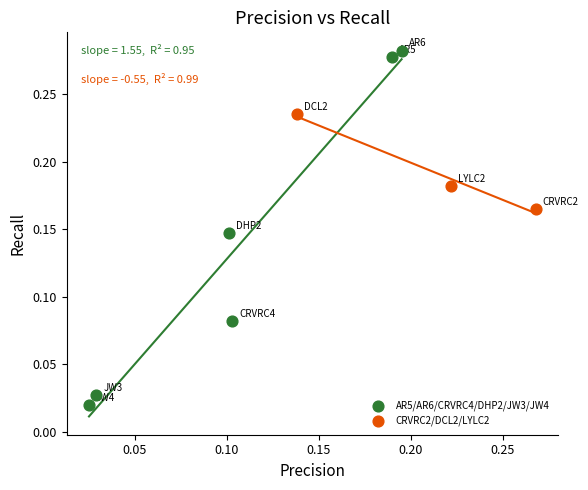

Which series contains the highest Y value?

AR5/AR6/CRVRC4/DHP2/JW3/JW4